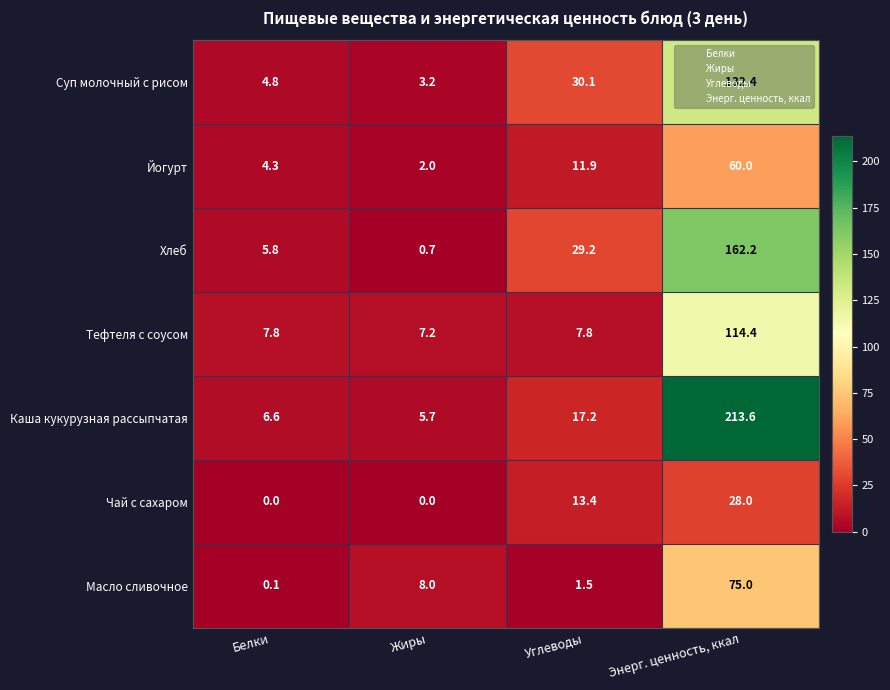

What is the difference between the highest and lowest values at Жиры?

8.0